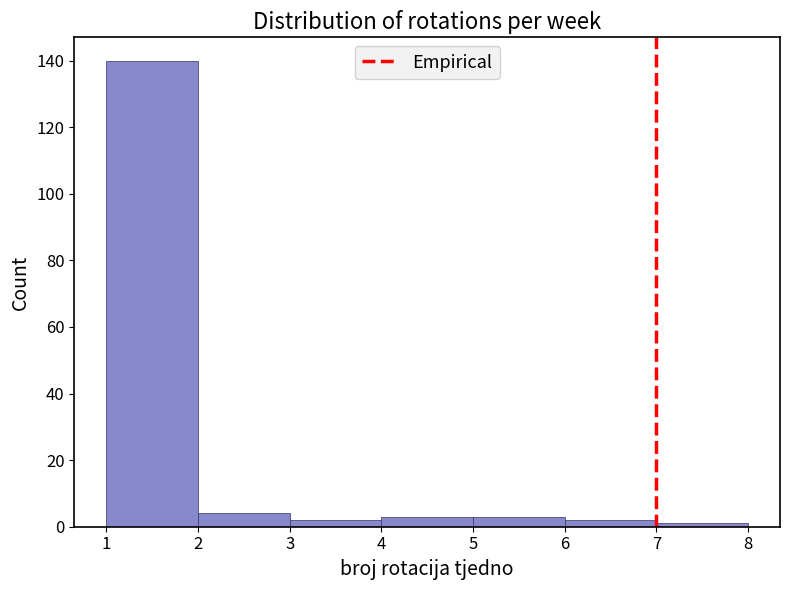

Reading left to right, list every bar in this chart as the range it spans on the x-axis followed by its height. The values are not printed on the chart, so give them approximately, as read against the axis.

1 to 2: 140
2 to 3: 4
3 to 4: 2
4 to 5: 4
5 to 6: 4
6 to 7: 2
7 to 8: under 2